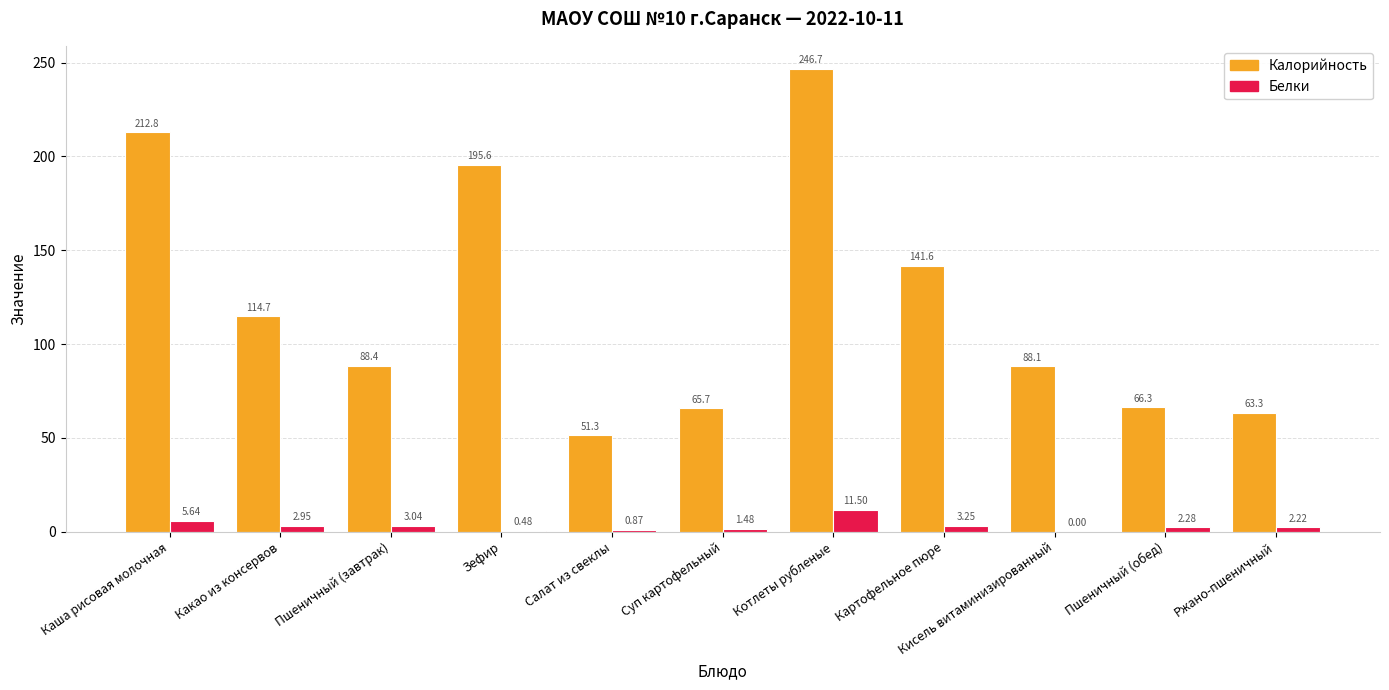

What are all the series names shown in the legend?

Калорийность, Белки